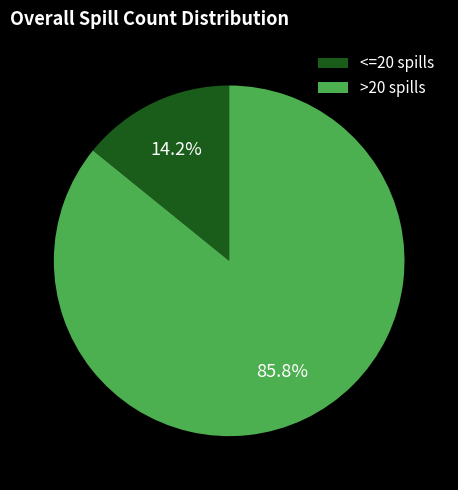

Which slice is the largest?

>20 spills